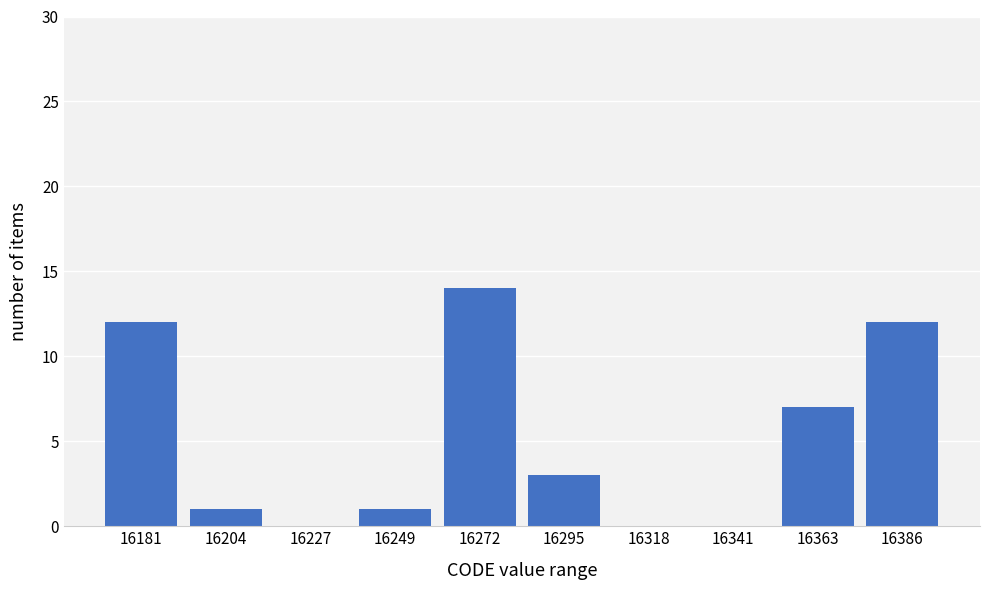

Reading left to right, transcribe this chart: for each bar, give the range it covers on the x-axis and its height. Neither the bar edges nor the heights are printed on the chart, so give them approximately, as read against the axes.

16170 to 16195: 12
16195 to 16215: 1
16215 to 16240: 0
16240 to 16260: 1
16260 to 16285: 14
16285 to 16305: 3
16305 to 16330: 0
16330 to 16350: 0
16350 to 16375: 7
16375 to 16400: 12